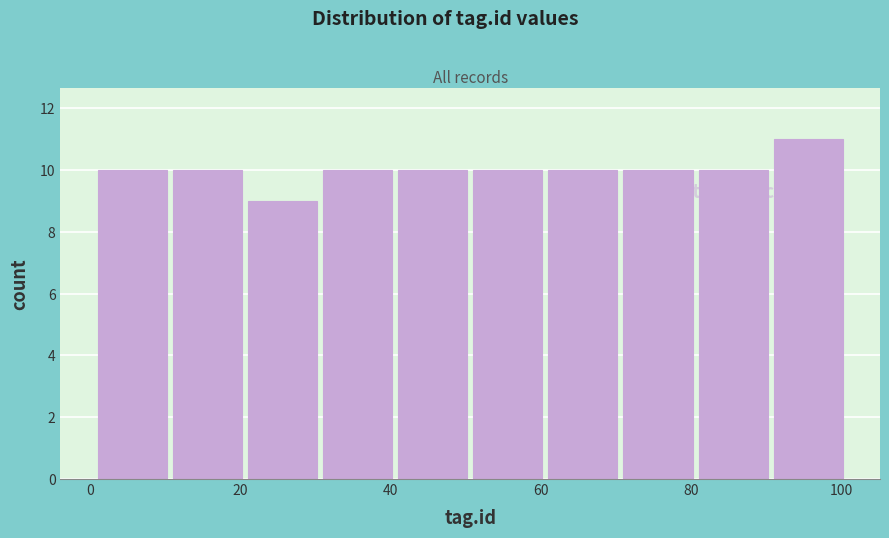

Reading left to right, transcribe this chart: for each bar, give the range it covers on the x-axis and its height. Neither the bar edges nor the heights are printed on the chart, so give them approximately, as read against the axes.

1 to 11: 10
11 to 21: 10
21 to 31: 9
31 to 41: 10
41 to 51: 10
51 to 61: 10
61 to 71: 10
71 to 81: 10
81 to 91: 10
91 to 101: 11